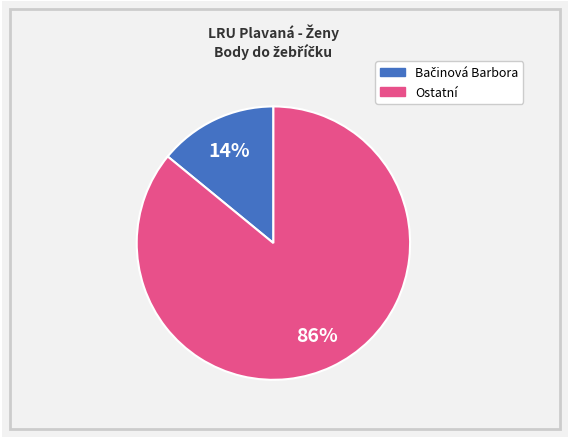

To the nearest percent, what is the average slice percentage?

50%